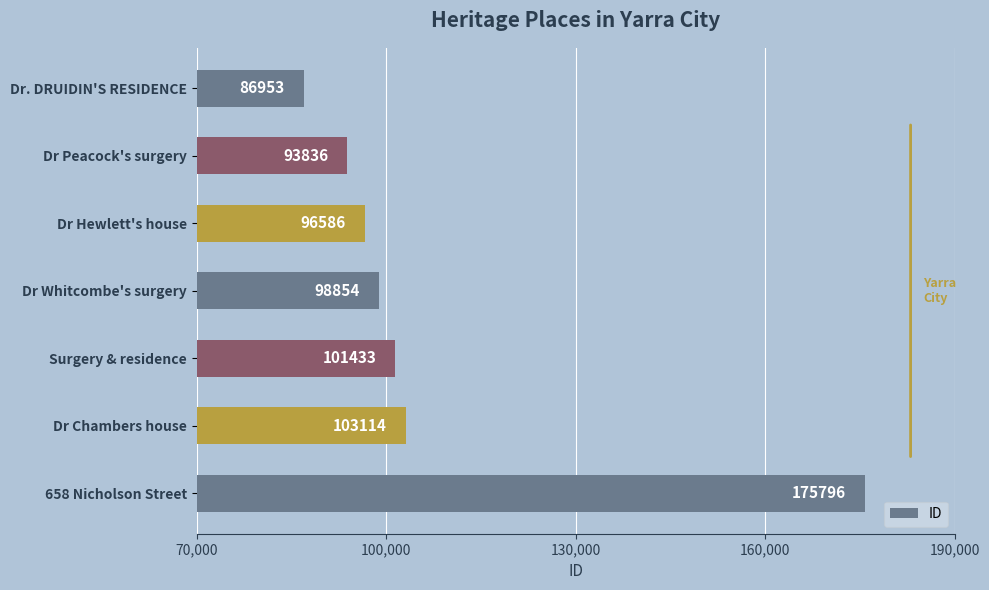

Where is the data nearest to the value 131374?

Dr Chambers house